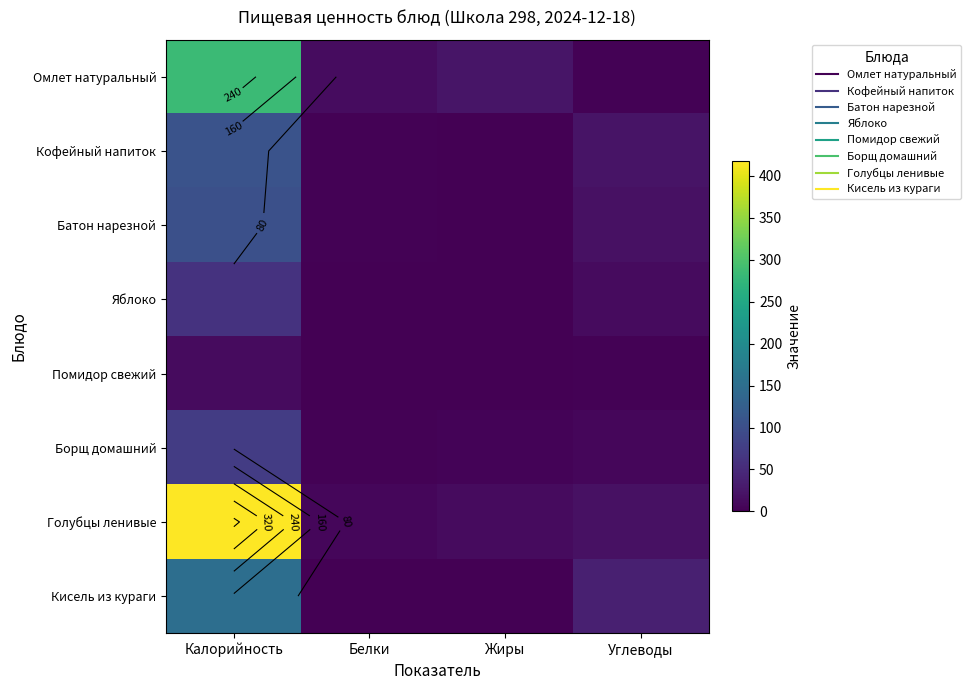

Read the Омлет натуральный value at Калорийность, to the nearest 50.

300